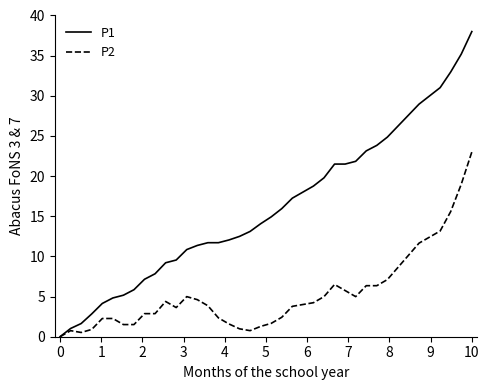

Which series has the largest total across all categories?

P1